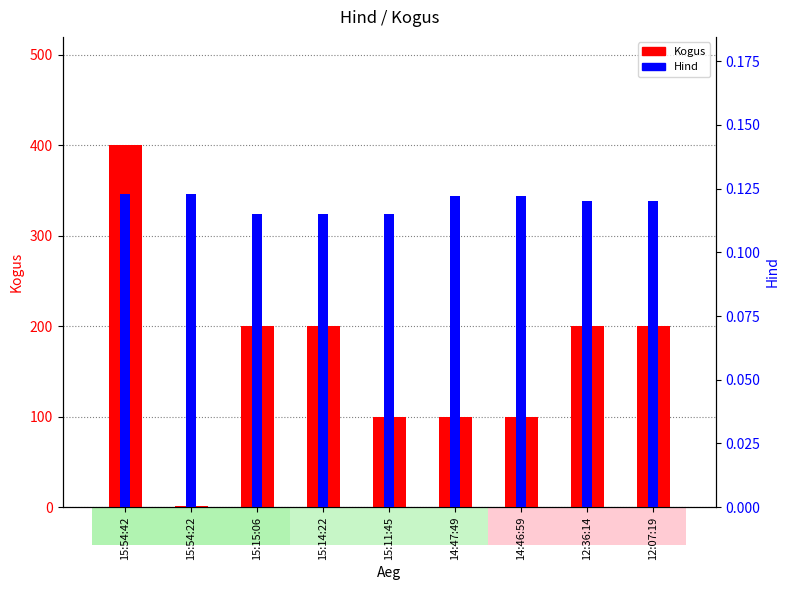

List the series in order of their peak value, lowest first.

Hind, Kogus